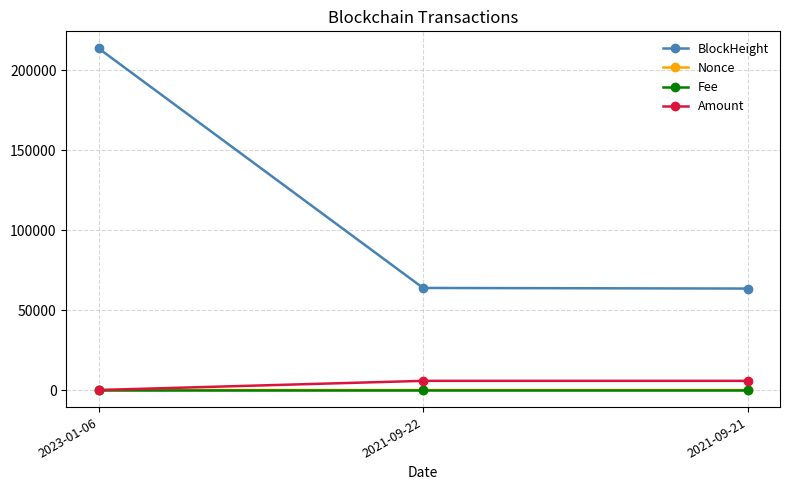

At which label is Amount closest to 2865?

2021-09-22